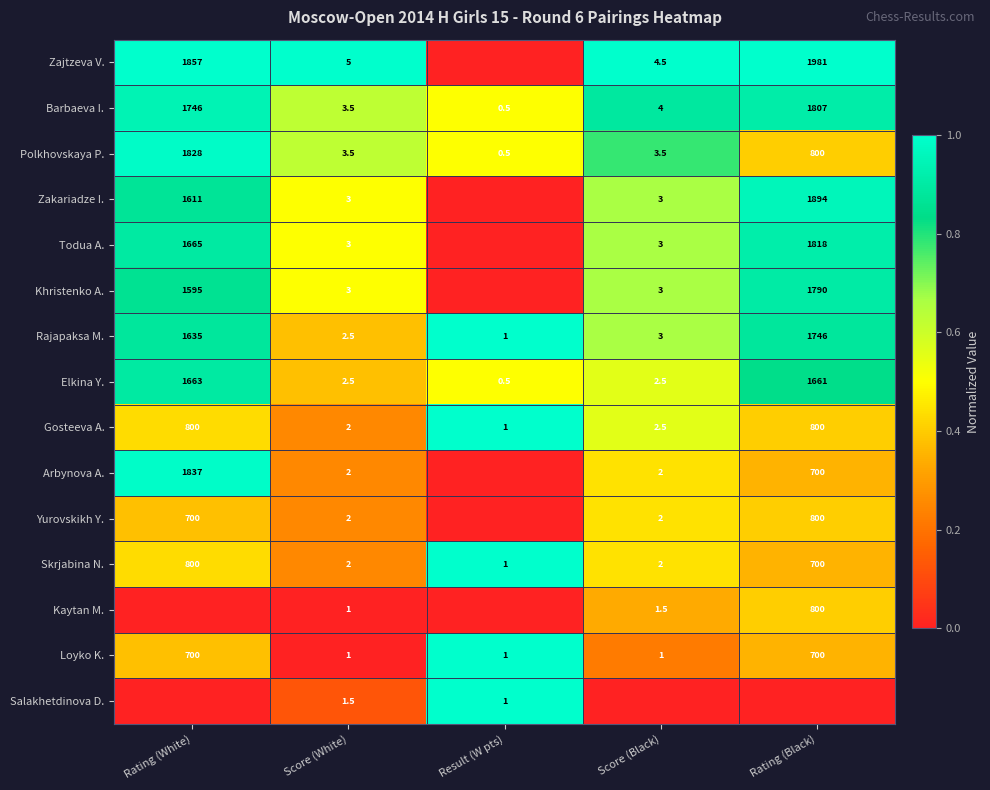

What is the highest value of the Gosteeva A. series?

800.0